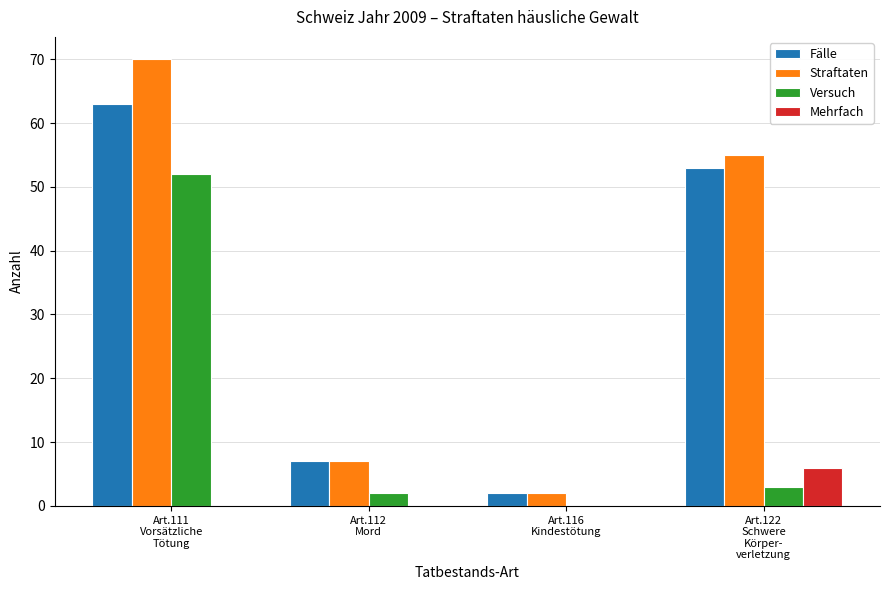

What is the sum of the Straftaten values at Art.112
Mord and Art.111
Vorsätzliche
Tötung?

77